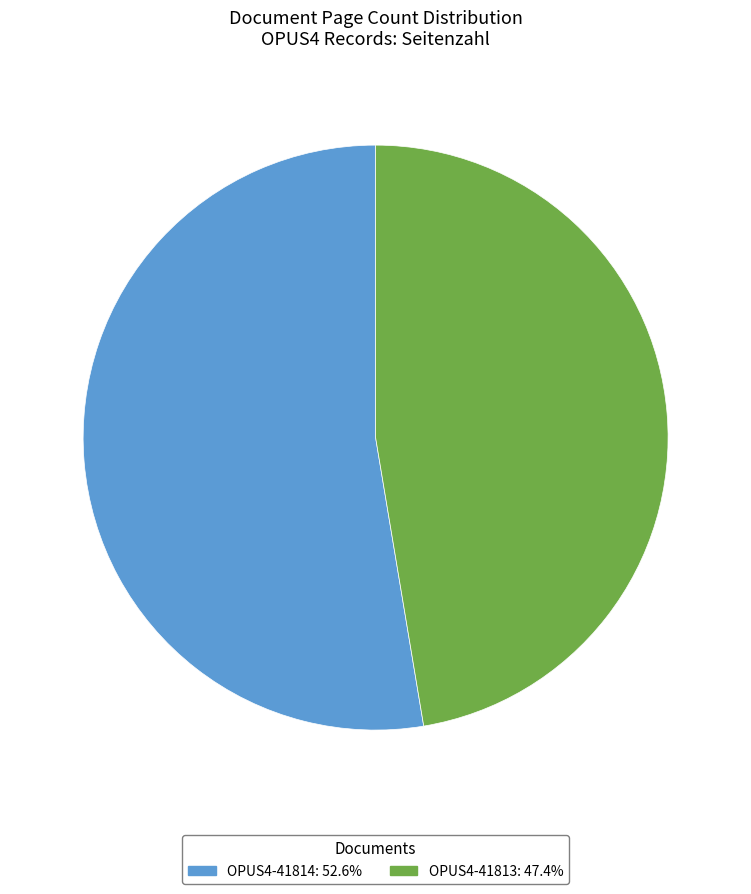

Count the number of slices in the pie.

2